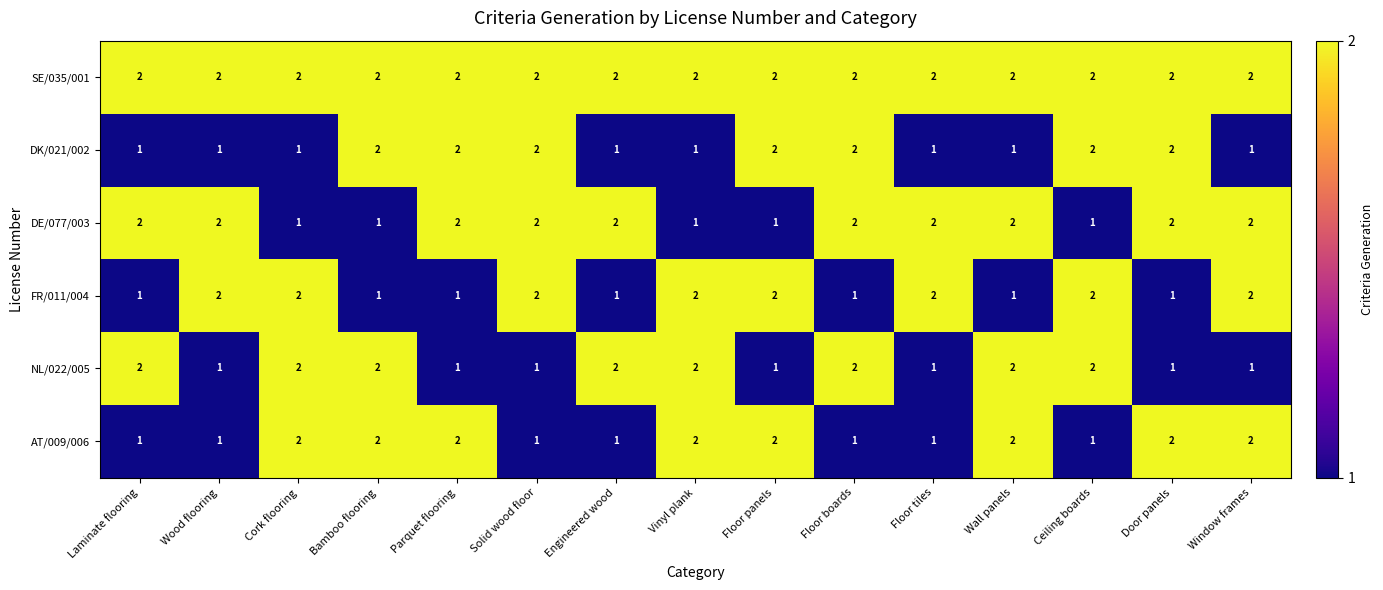

What is the sum of all DK/021/002 values?

22